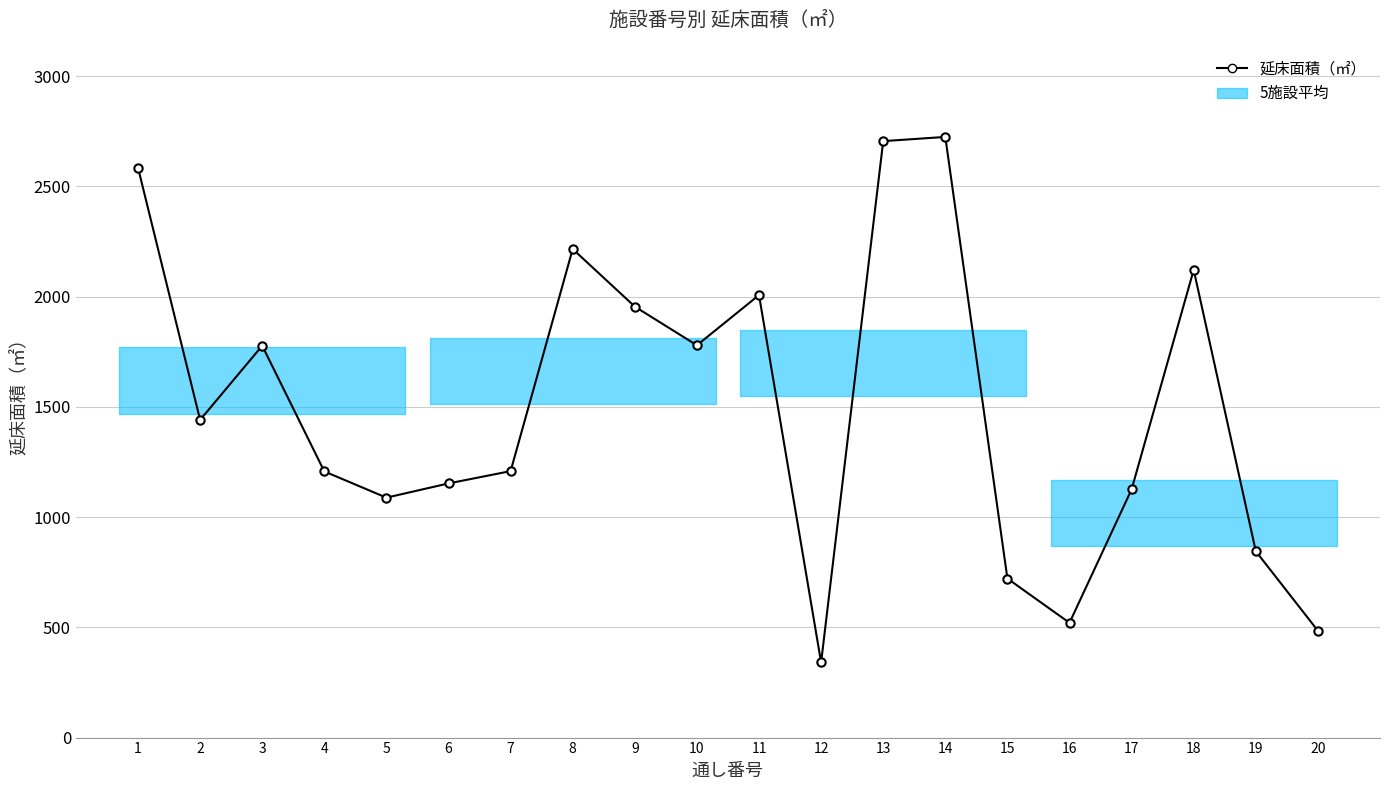

Is it true that the value at 10 is 1779.6?

True